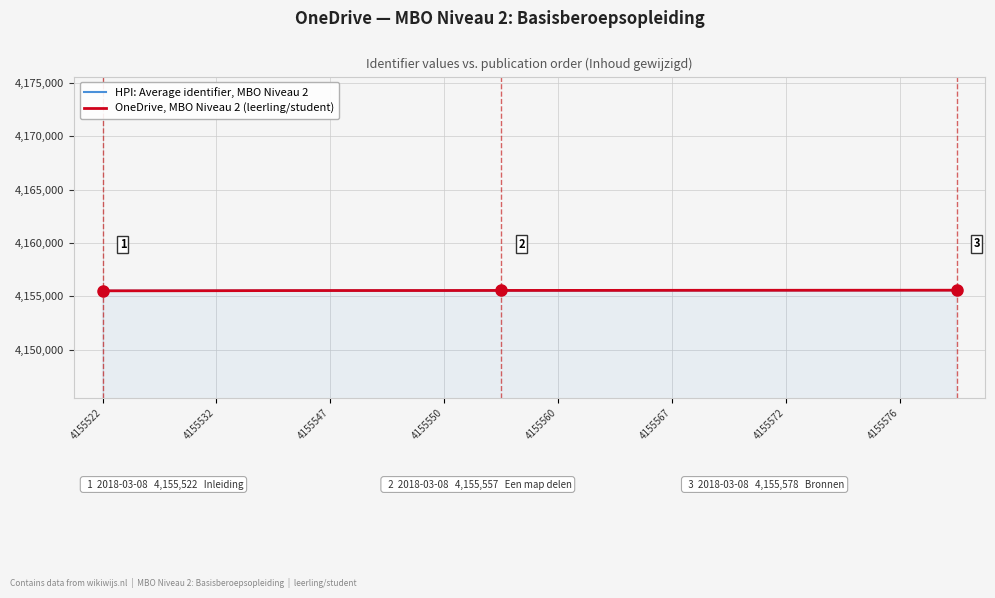

What is the minimum value for HPI: Average identifier, MBO Niveau 2?

4155522.0